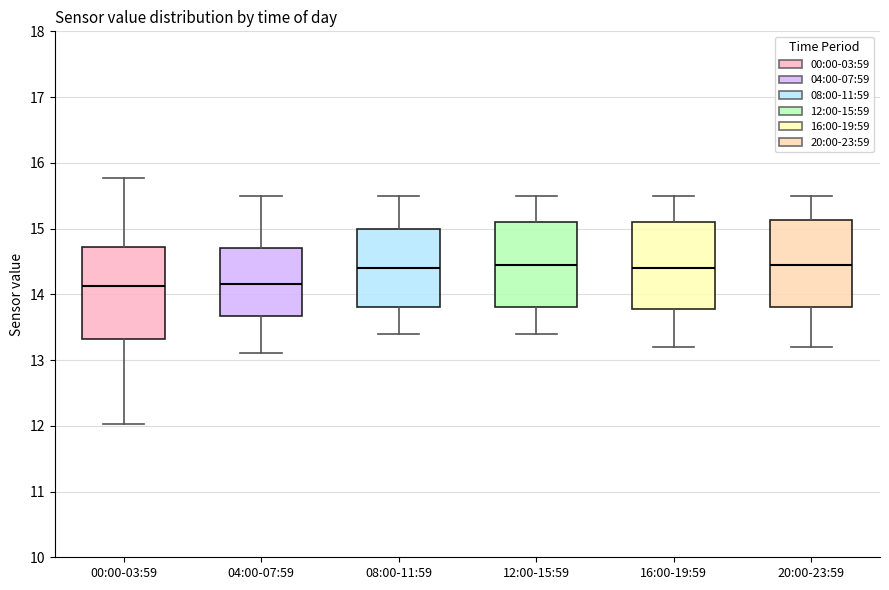

Reading left to right, read every box against the y-axis: the position of its median line, the range the box covers, and the ends of its whiskers. The values are not printed on the chart, so give them approximately, as read against the axis.

00:00-03:59: median 14.1, box 13.3 to 14.7, whiskers 12.0 to 15.8
04:00-07:59: median 14.2, box 13.7 to 14.7, whiskers 13.1 to 15.5
08:00-11:59: median 14.4, box 13.8 to 15.0, whiskers 13.4 to 15.5
12:00-15:59: median 14.5, box 13.8 to 15.1, whiskers 13.4 to 15.5
16:00-19:59: median 14.4, box 13.8 to 15.1, whiskers 13.2 to 15.5
20:00-23:59: median 14.5, box 13.8 to 15.1, whiskers 13.2 to 15.5